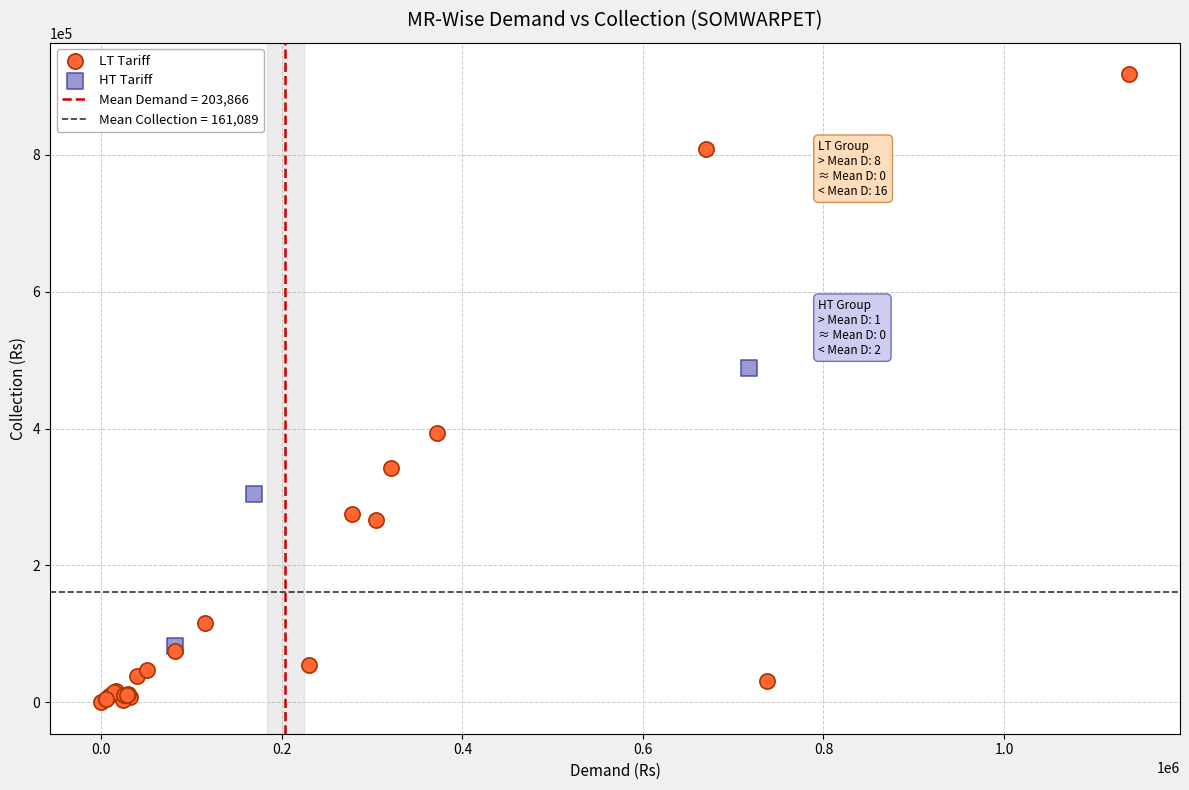

Which series has the largest Y range (max minus min)?

LT Tariff